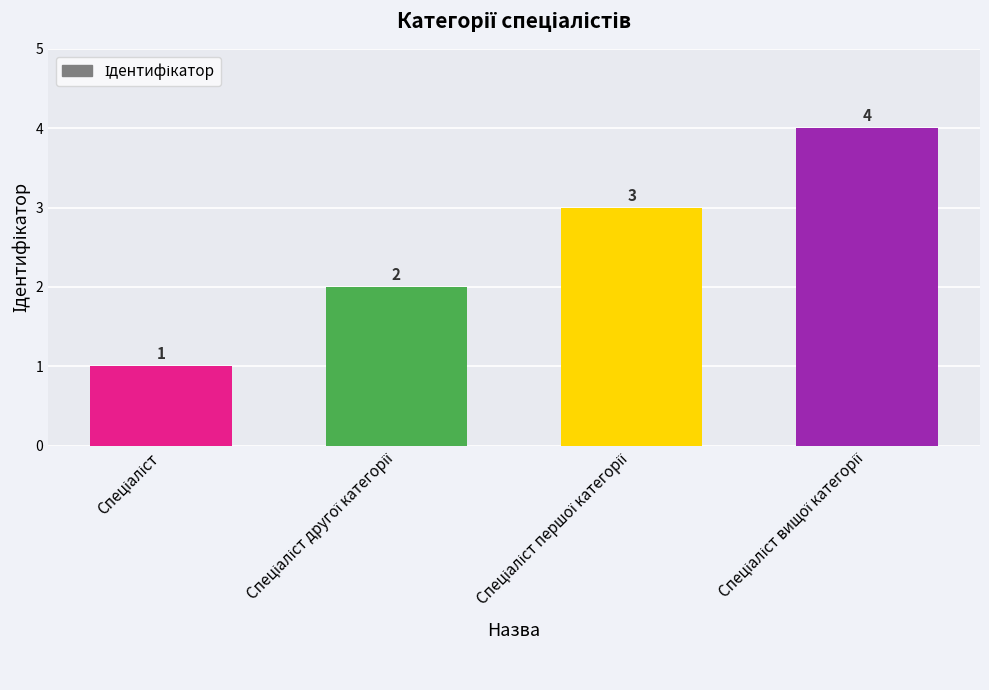

How many categories are shown in the chart?

4